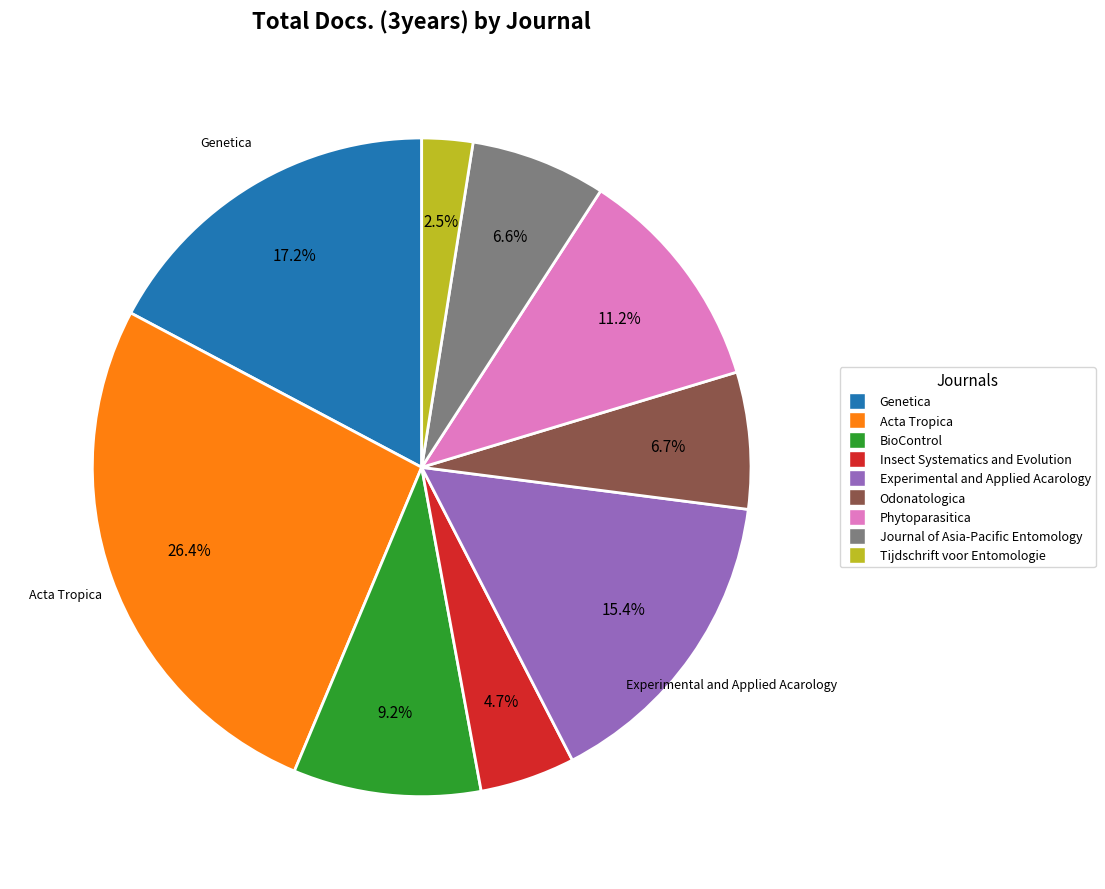

Does any single category account for the majority?

No